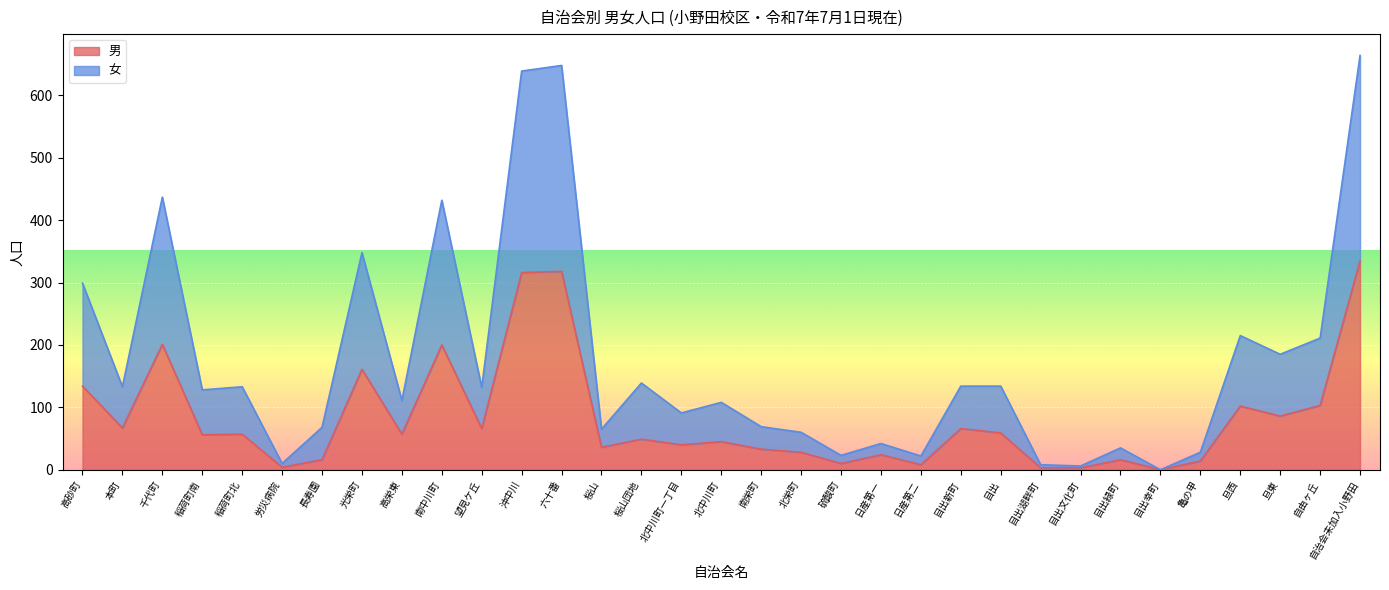

Is it true that 男 equals 22 at 稲荷町南?

False